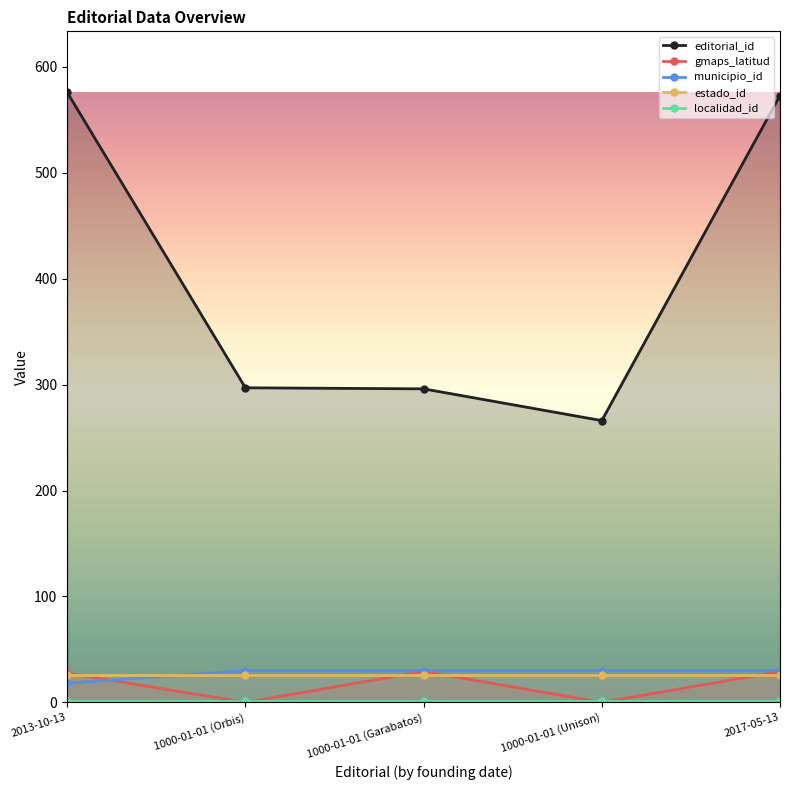

Which series has the widest spread of values?

editorial_id